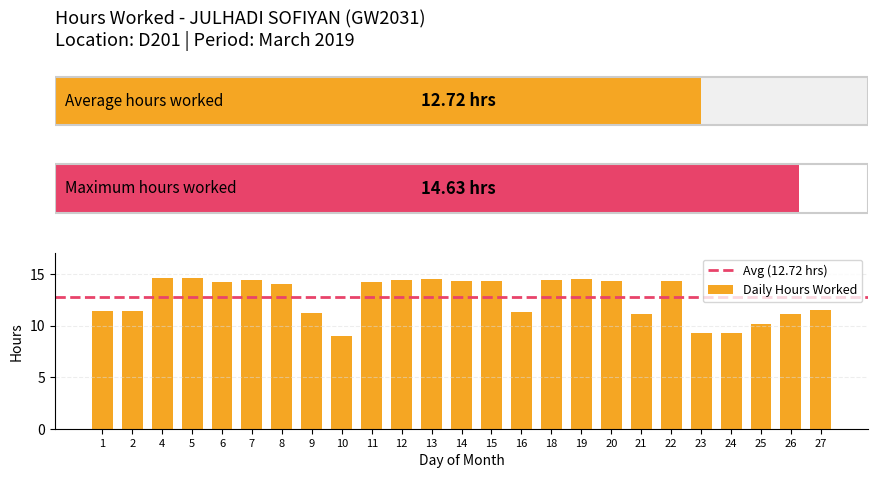

Reading left to right, list all the values displayed in this chart.

11.4	11.4	14.6	14.6	14.2	14.4	14.0	11.2	9.0	14.2	14.4	14.5	14.3	14.3	11.3	14.4	14.5	14.3	11.1	14.3	9.3	9.2	10.2	11.1	11.5